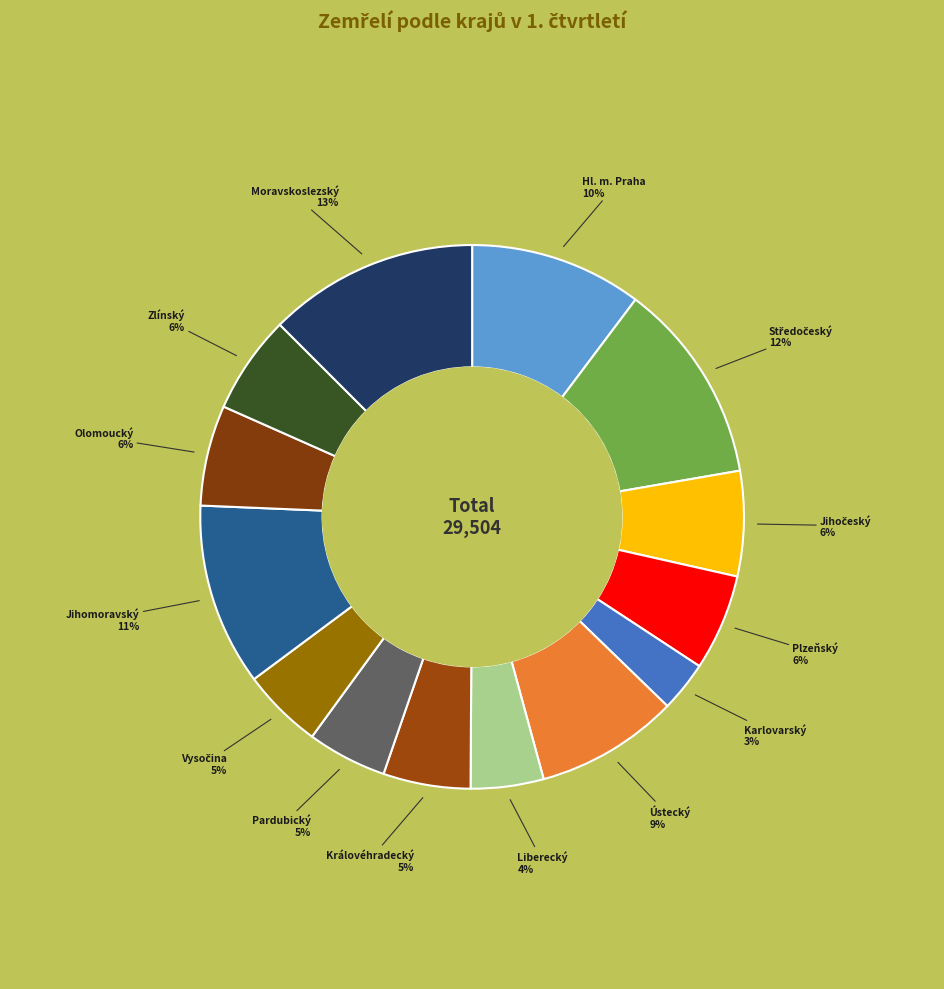

How many segments does this pie chart have?

14